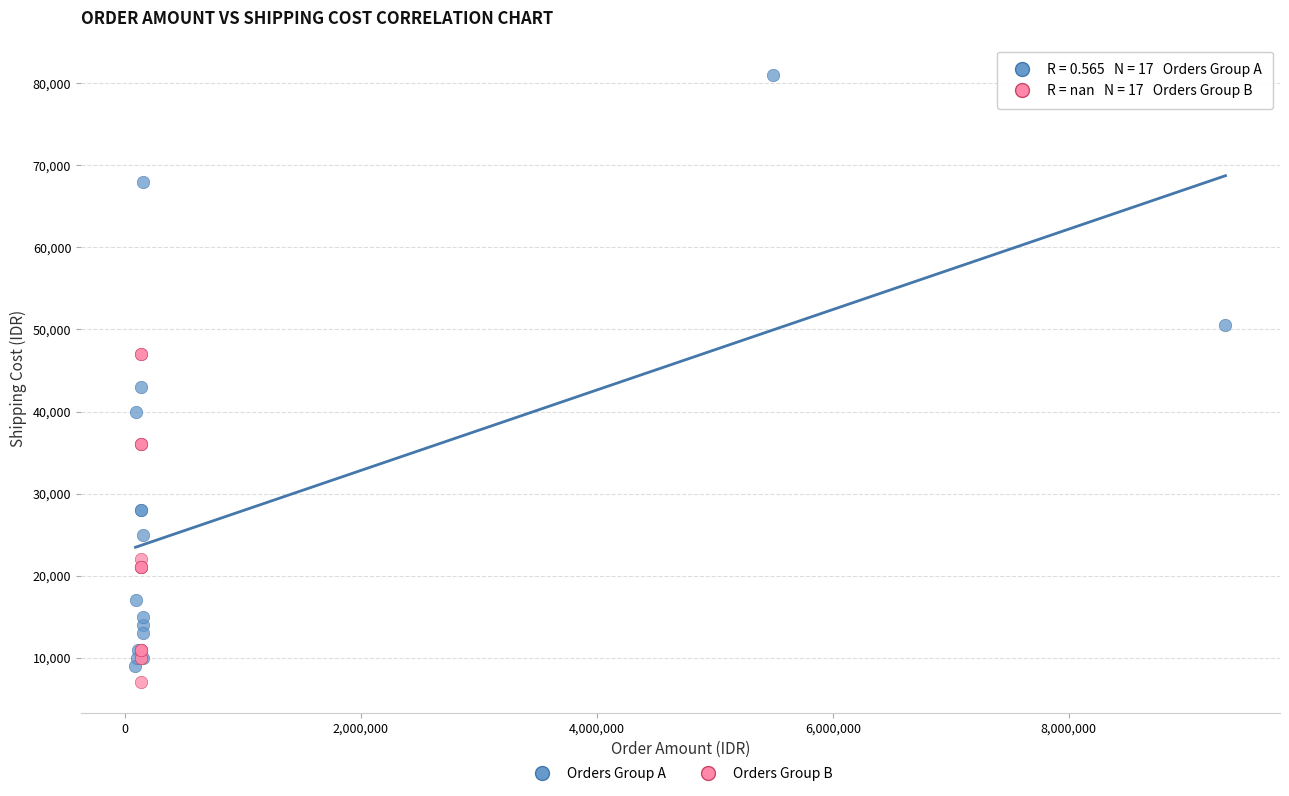

Which series contains the highest Y value?

Orders Group A